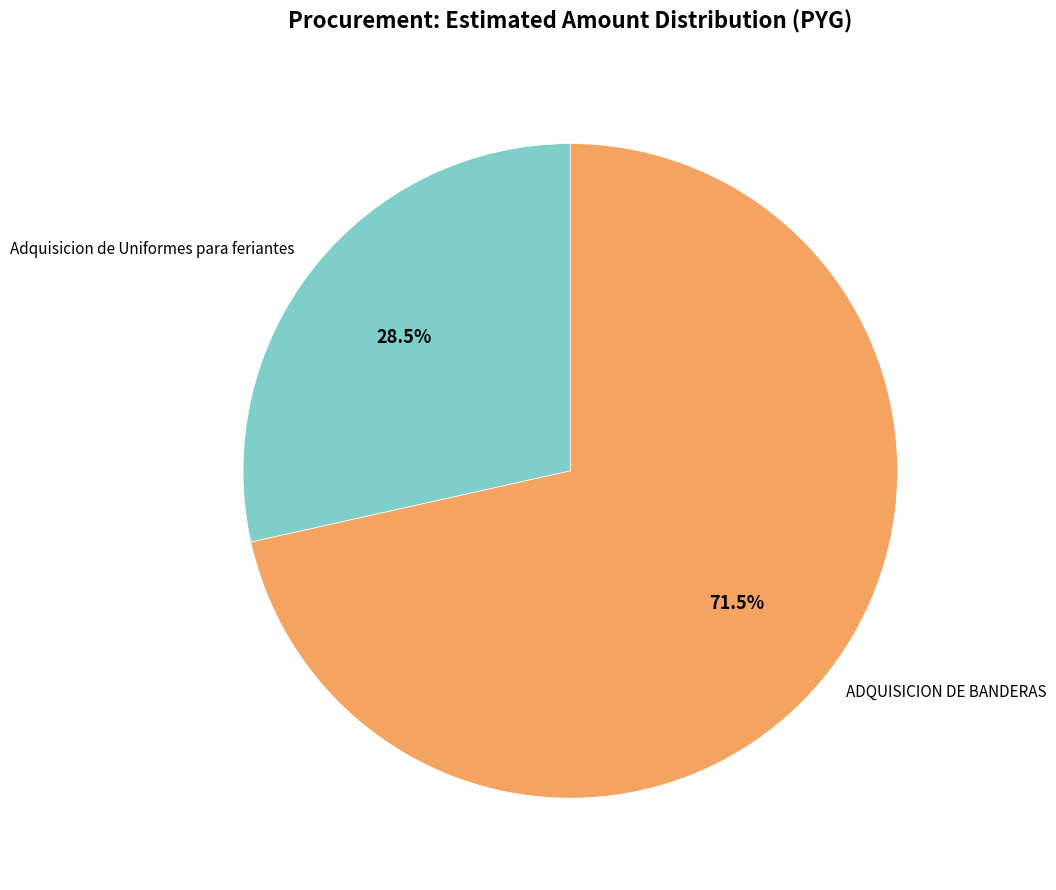

Which has a higher value, Adquisicion de Uniformes para feriantes or ADQUISICION DE BANDERAS?

ADQUISICION DE BANDERAS